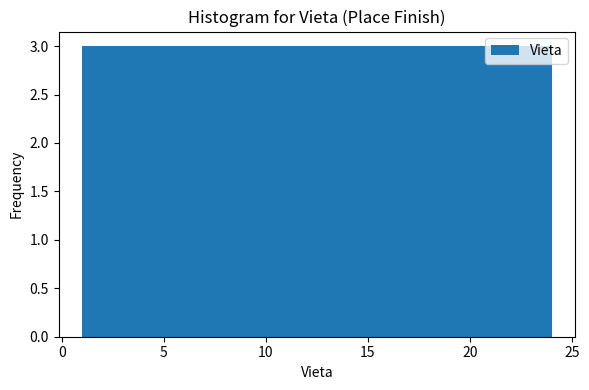

Reading left to right, list every bar in this chart as the range it spans on the x-axis followed by its height. Neither the bar edges nor the heights are printed on the chart, so give them approximately, as read against the axes.

1.0 to 4.0: 3
4.0 to 7.0: 3
7.0 to 9.5: 3
9.5 to 12.5: 3
12.5 to 15.5: 3
15.5 to 18.5: 3
18.5 to 21.0: 3
21.0 to 24.0: 3